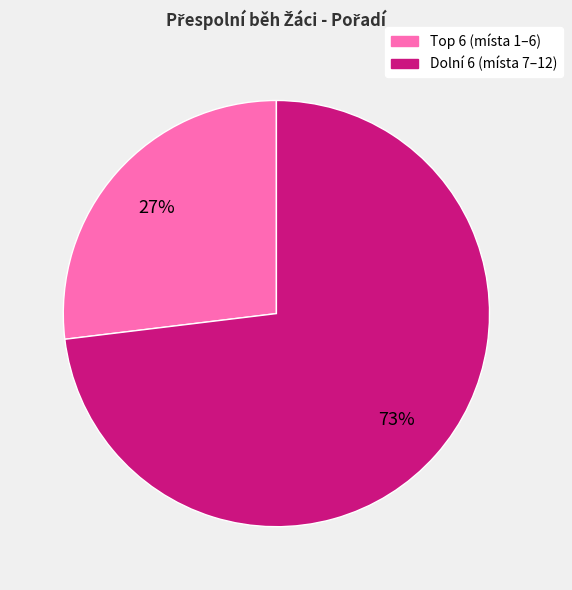

To the nearest percent, what is the difference between the largest and smallest slice percentages?

46%